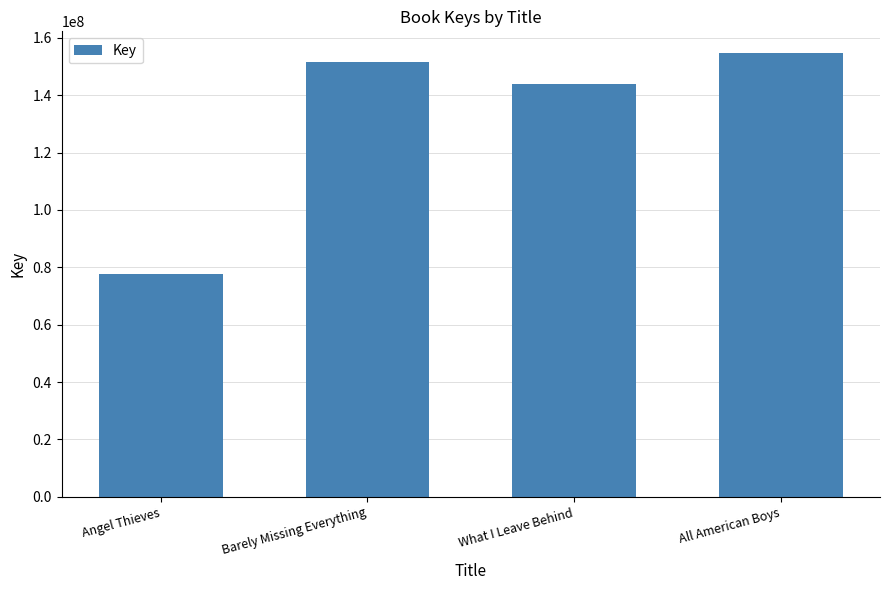

How many categories are shown in the chart?

4